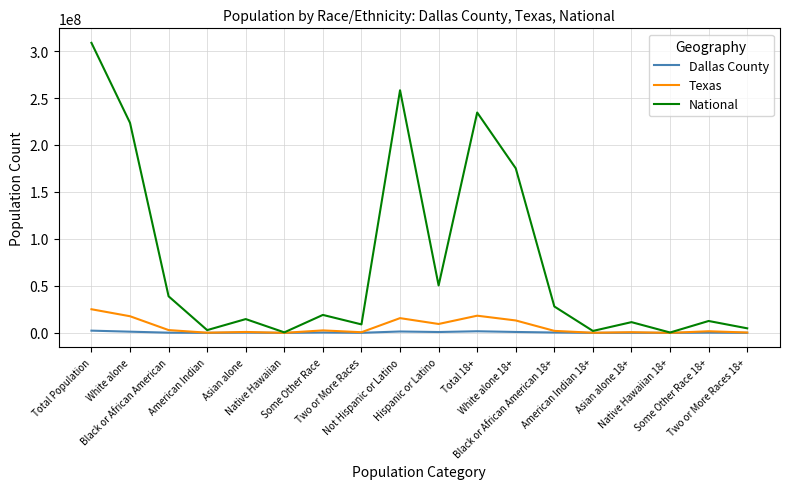

Rank the series by their maximum value, from highest to lowest.

National, Texas, Dallas County